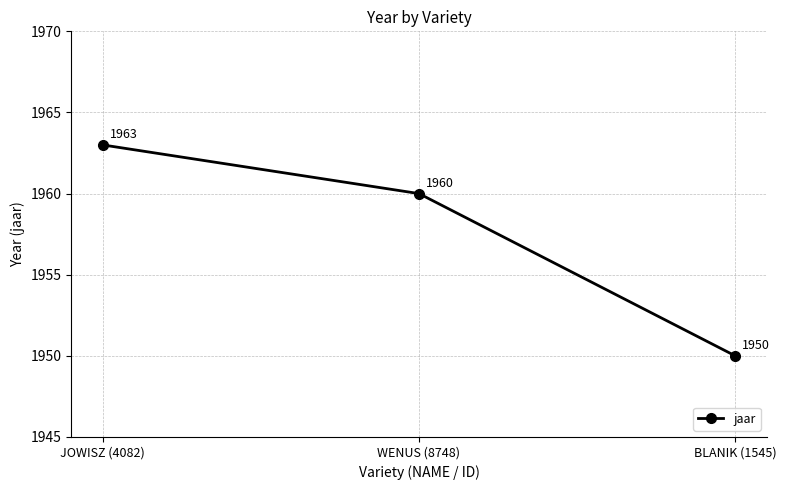

What is the value of the 3rd point from the left?

1950